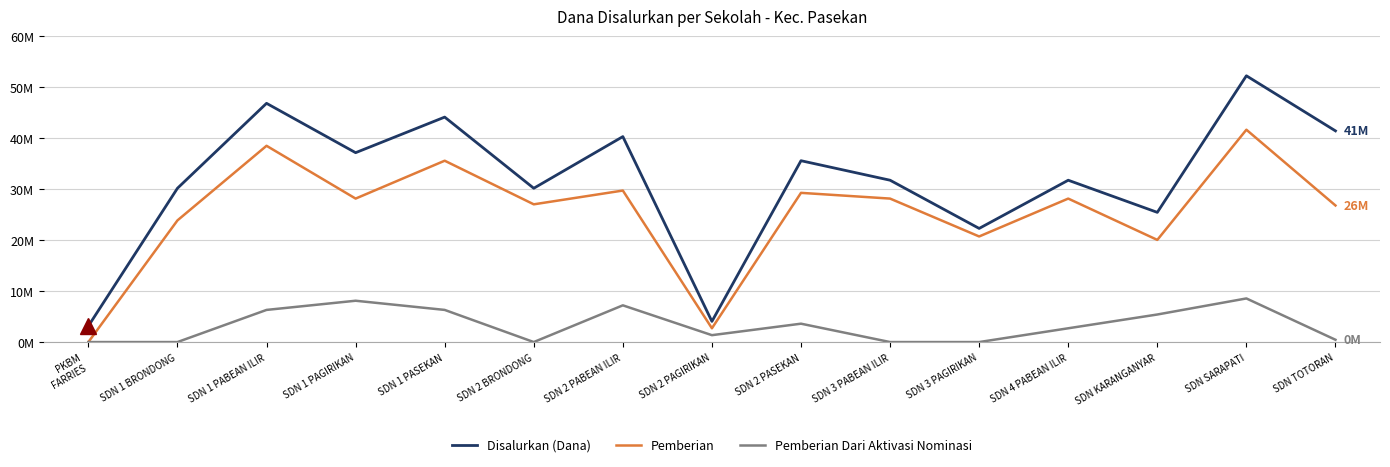

Reading left to right, what are all the values shown in this chart?

Disalurkan (Dana): 3150000	30150000	46800000	37125000	44100000	30150000	40275000	4050000	35550000	31725000	22275000	31725000	25425000	52200000	41400000
Pemberian: 0	23850000	38475000	28125000	35550000	27000000	29700000	2700000	29250000	28125000	20700000	28125000	20025000	41625000	26775000
Pemberian Dari Aktivasi Nominasi: 0	0	6300000	8100000	6300000	0	7200000	1350000	3600000	0	0	2700000	5400000	8550000	450000